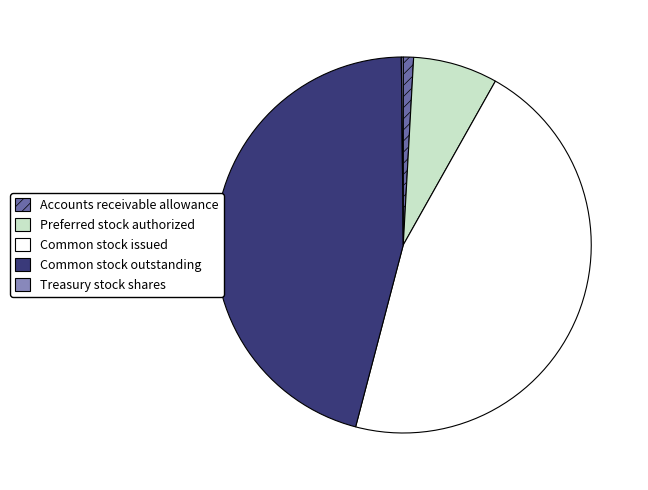

The Common stock issued slice represents 37% of the pie. True or false?

False